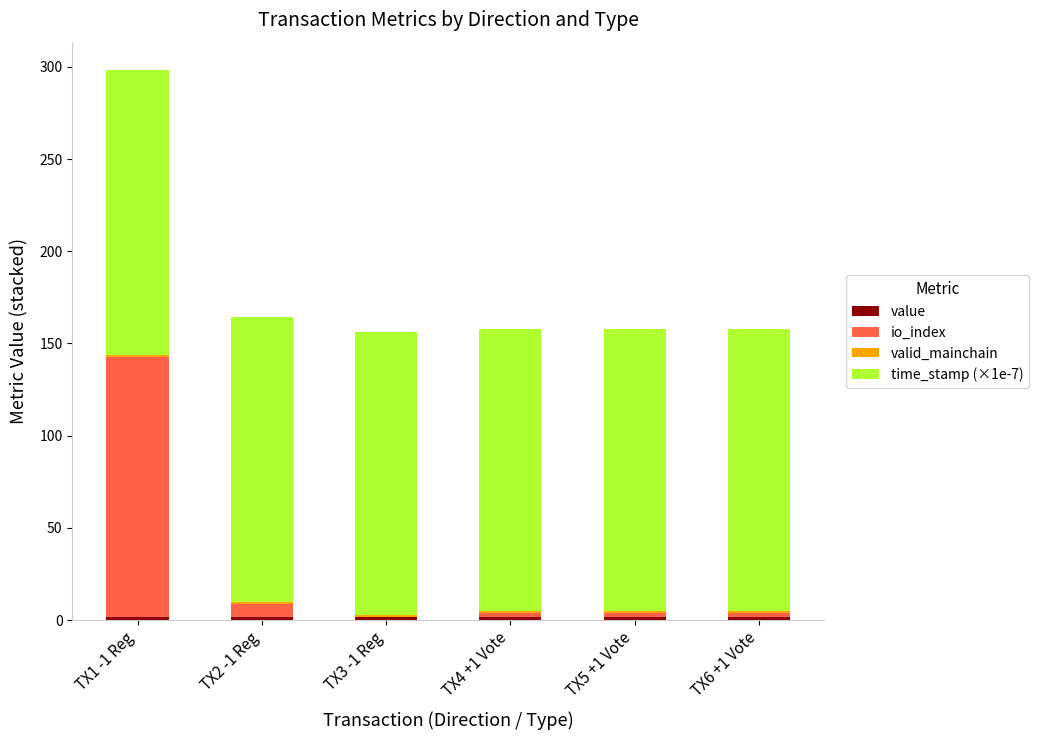

At which category is the sum across all series the highest?

TX1 -1 Reg